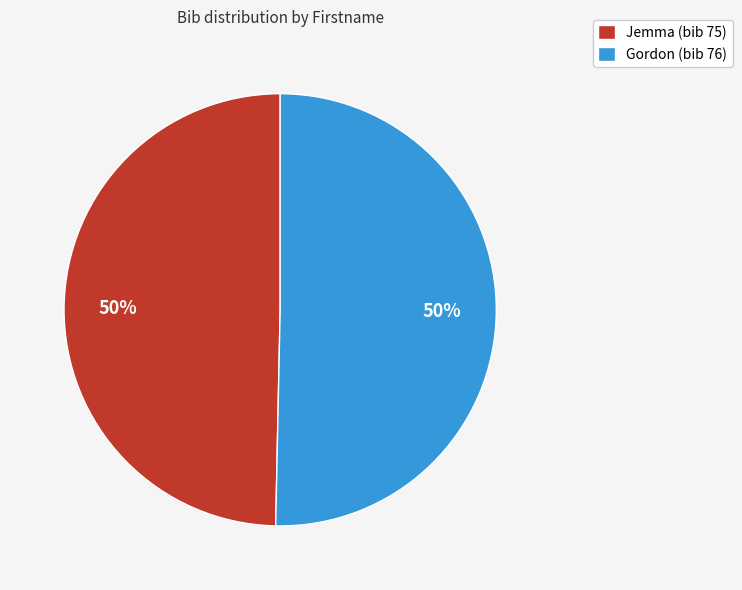

What is the ratio of the value at Jemma to the value at Gordon?

1.0